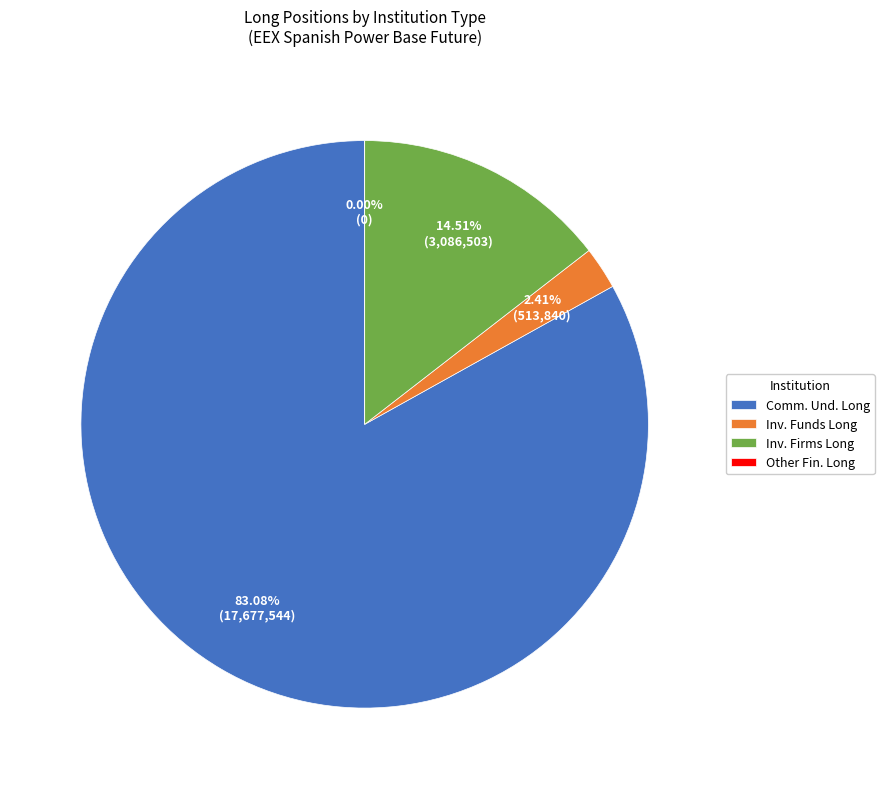

Which category has the biggest portion of the pie?

Commercial Undertakings Long